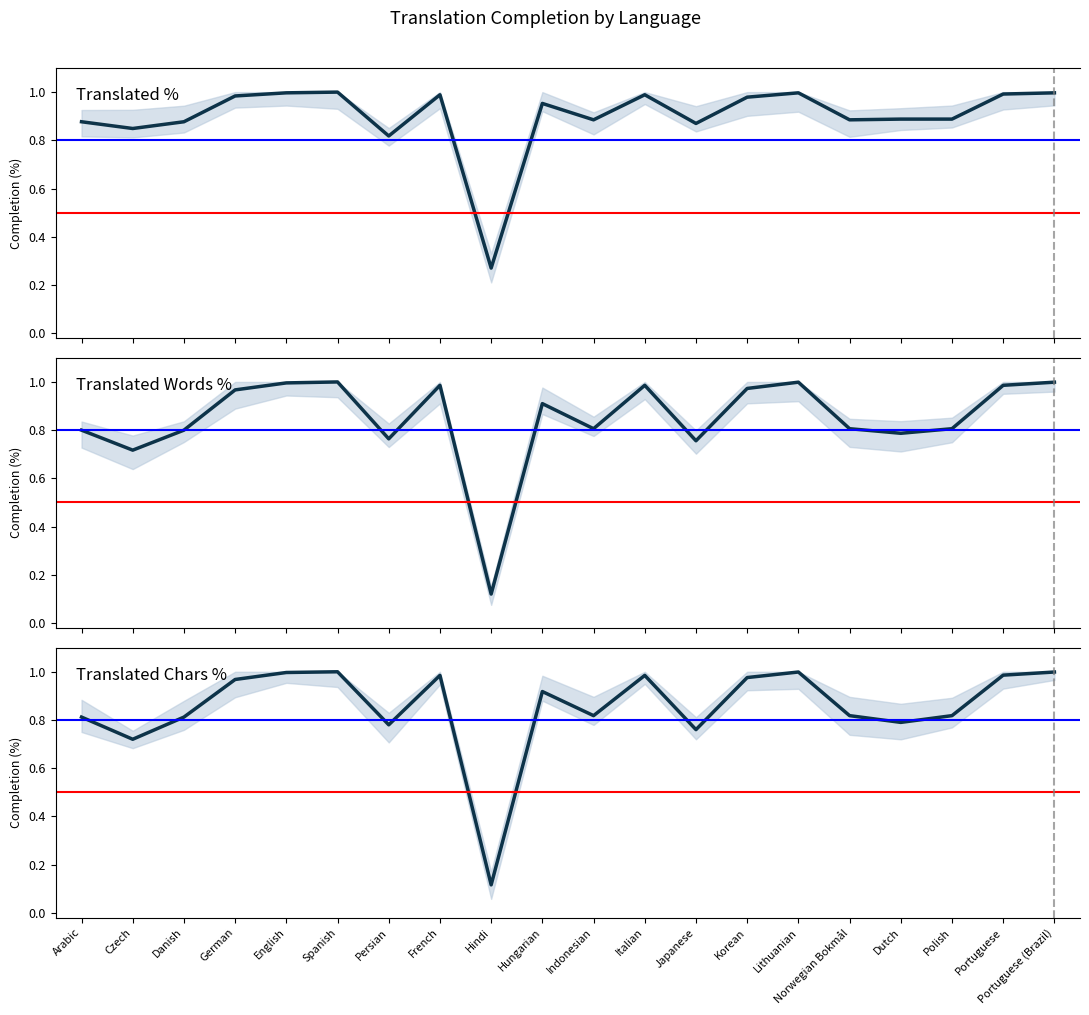

Where is the first local minimum for Translated Chars %?

Czech